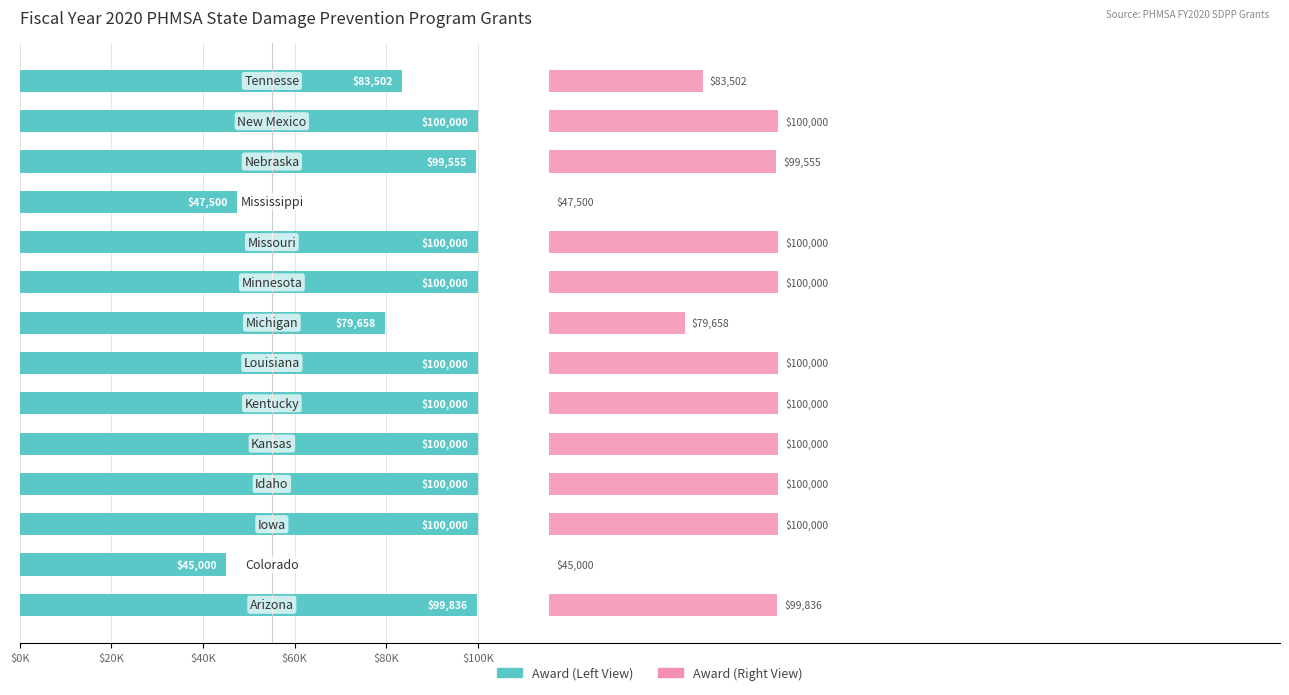

Which series changed the most between 8 and 9?

Award Amount (Left)